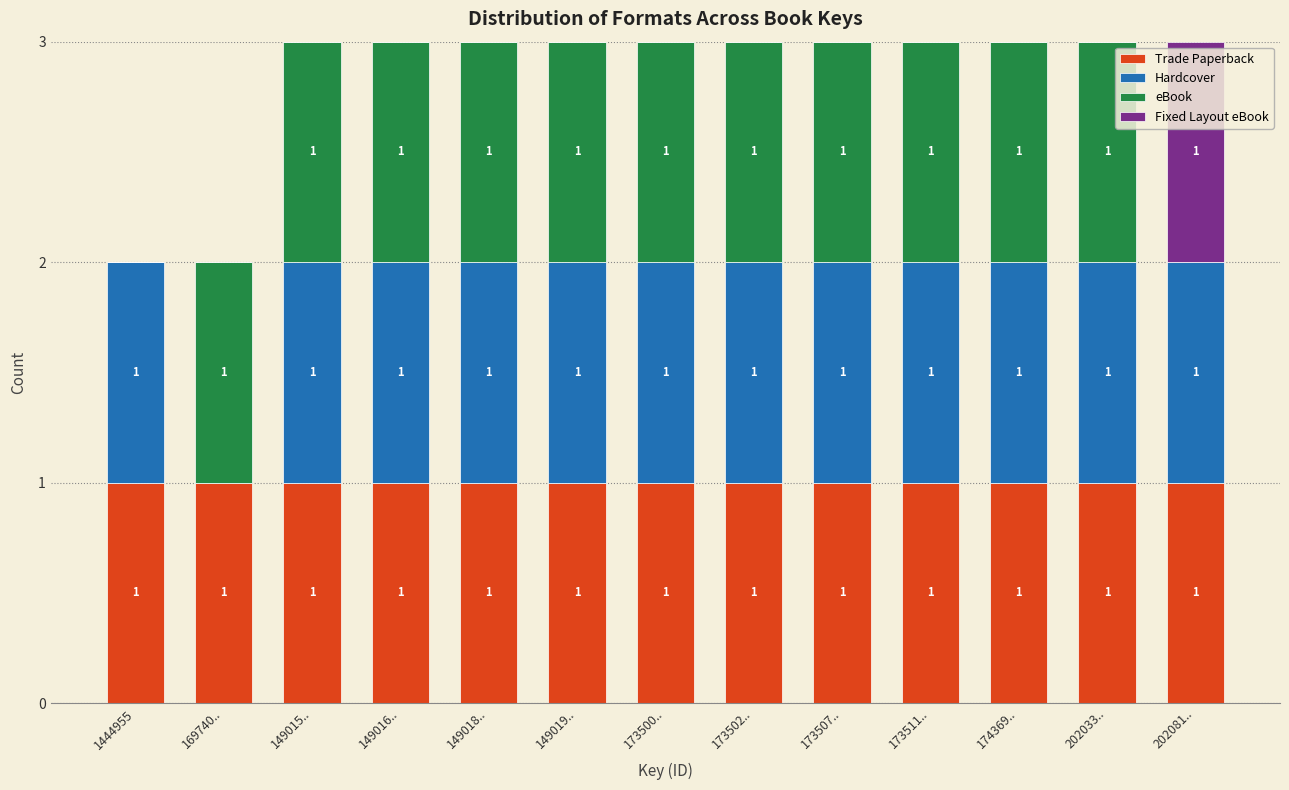

Reading left to right, list the values for the Trade Paperback series.

1444955=1	169740..=1	149015..=1	149016..=1	149018..=1	149019..=1	173500..=1	173502..=1	173507..=1	173511..=1	174369..=1	202033..=1	202081..=1